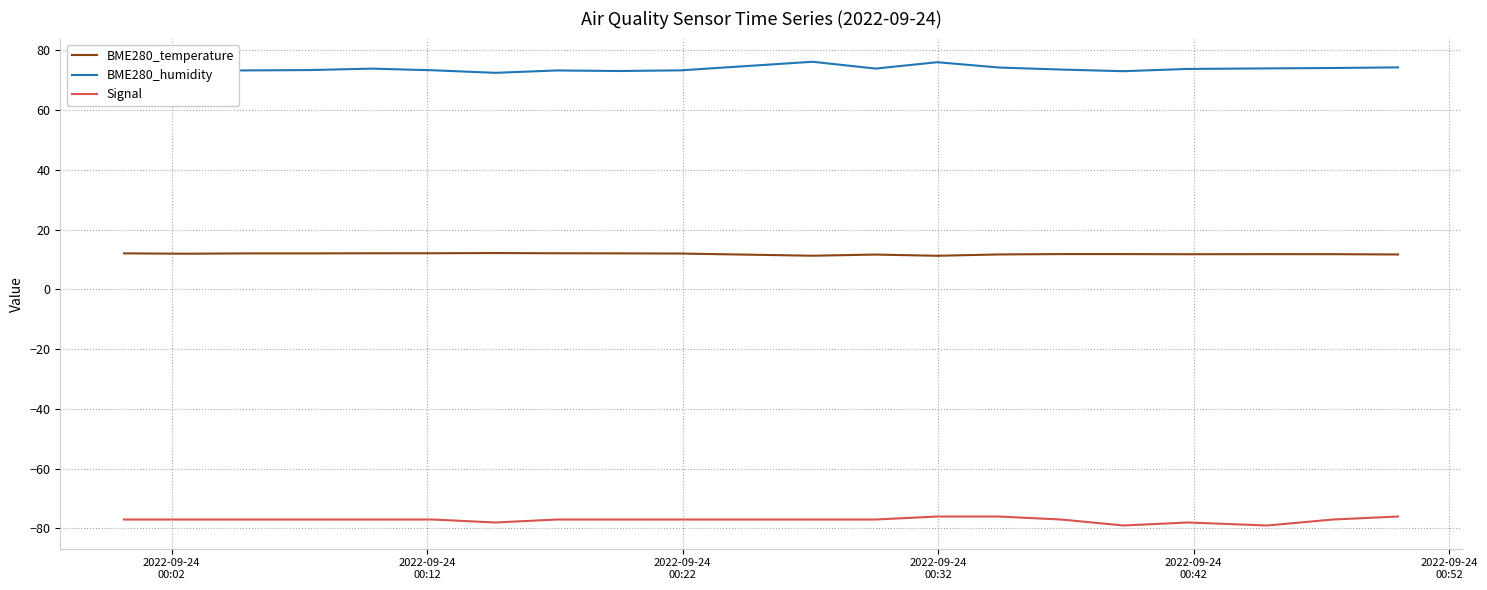

What is the maximum value shown in the chart?

76.2